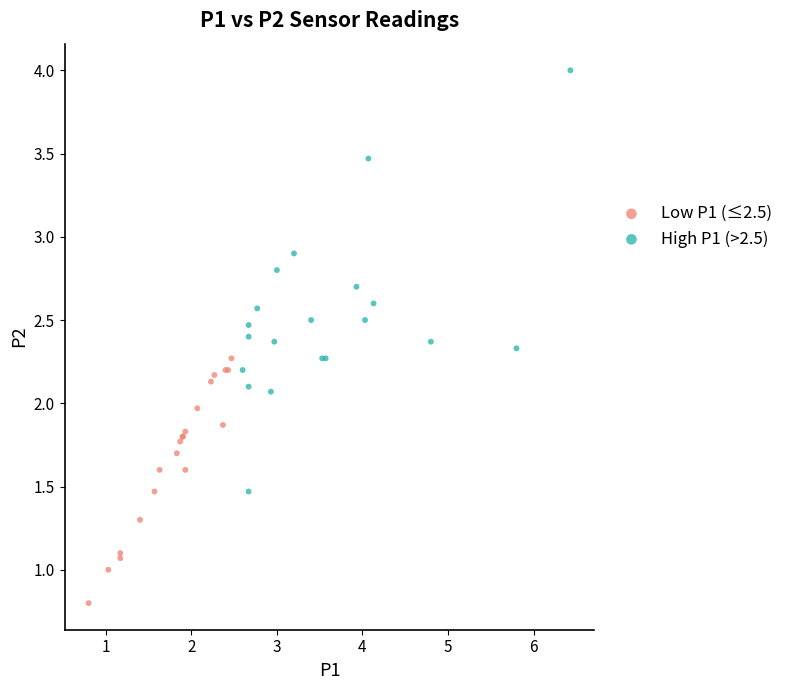

What are all the series names shown in the legend?

Low P1 (≤2.5), High P1 (>2.5)